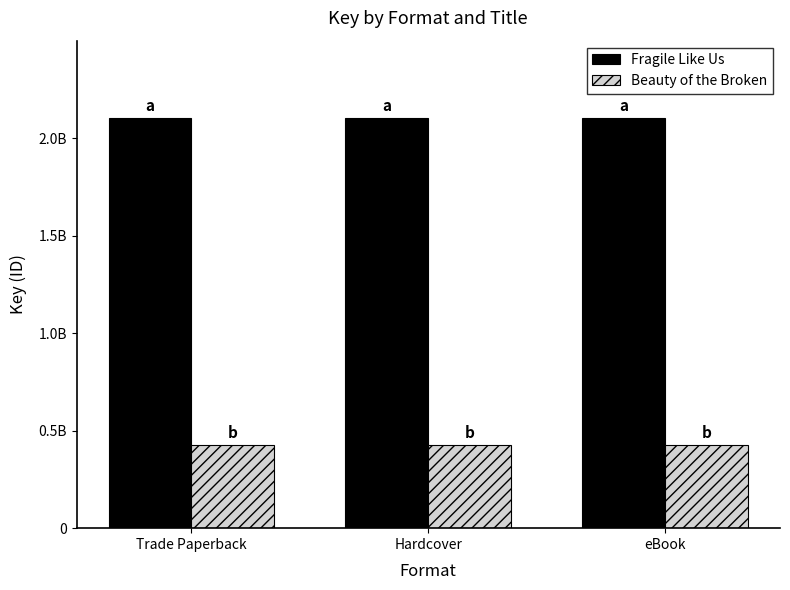

How many groups of bars are there?

3